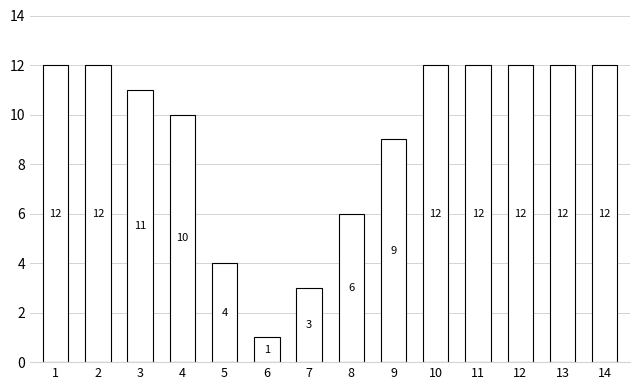

What is the average value?

9